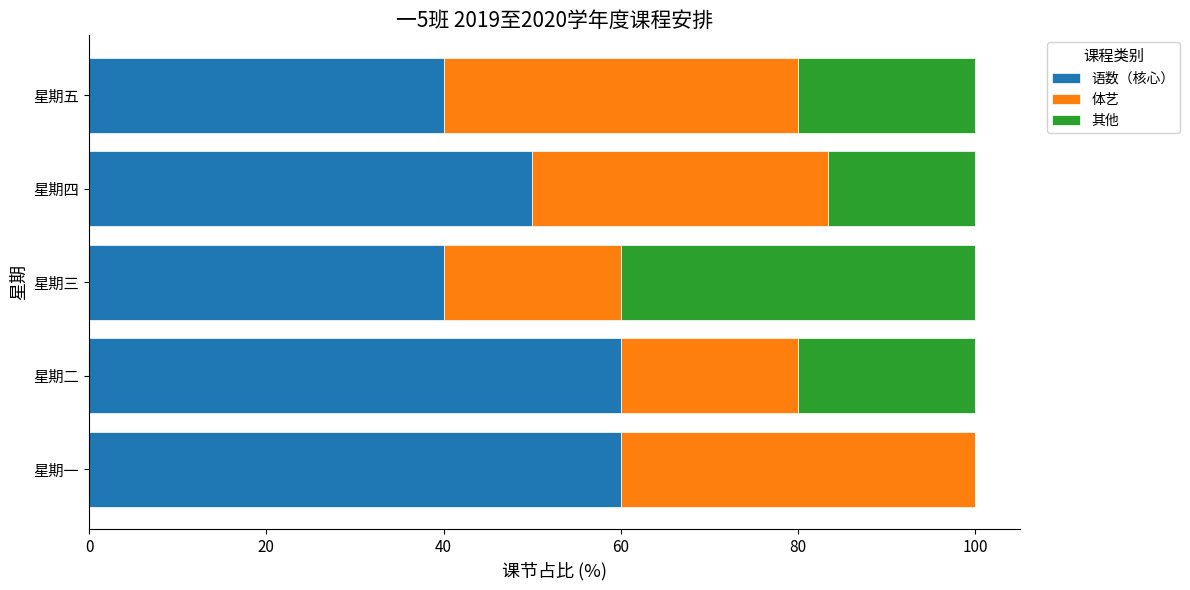

What is the maximum value for 语数（核心）?

60.0